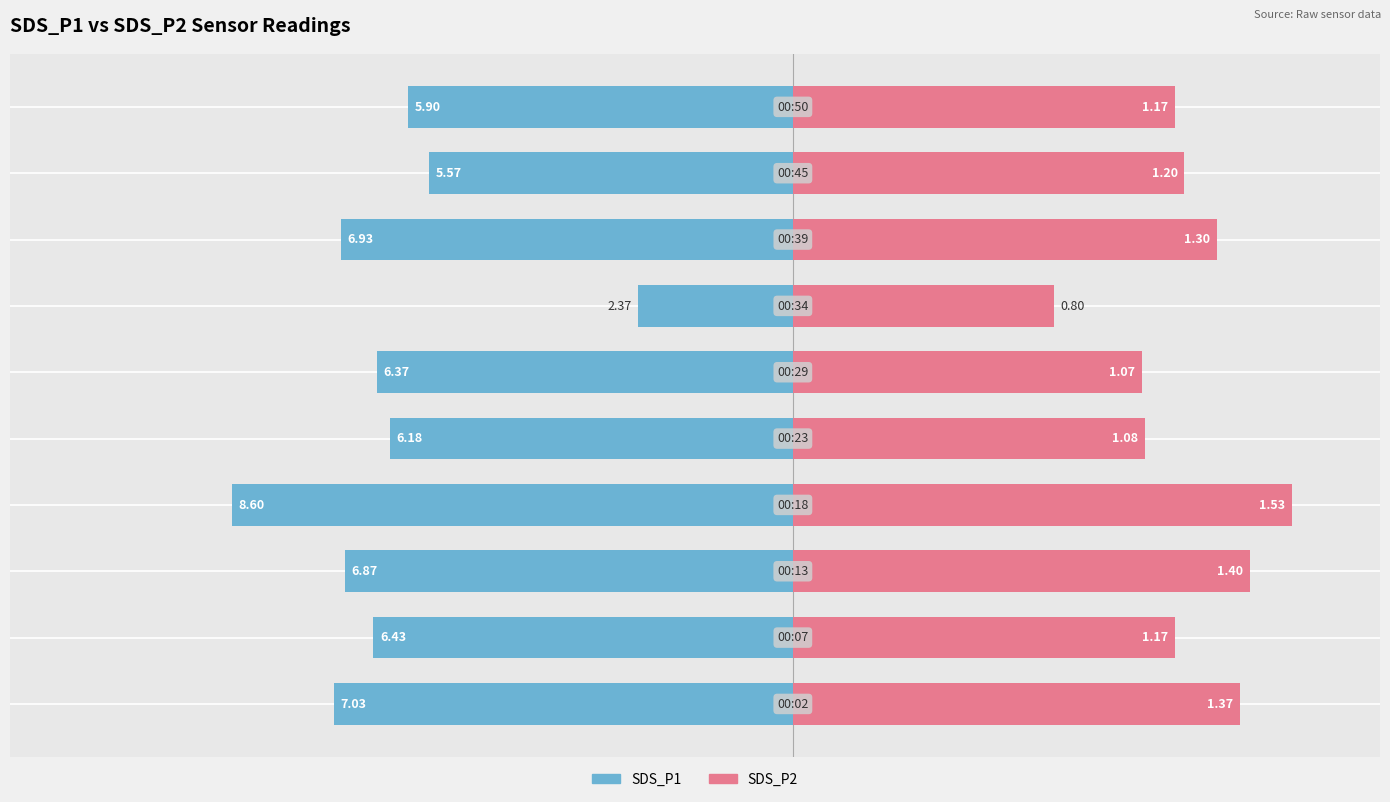

Reading right to left, transcribe all the data shown in this chart.

SDS_P1: -5.9	-5.6	-6.9	-2.4	-6.4	-6.2	-8.6	-6.9	-6.4	-7.0
SDS_P2 (×5): 5.8	6.0	6.5	4.0	5.4	5.4	7.7	7.0	5.8	6.9